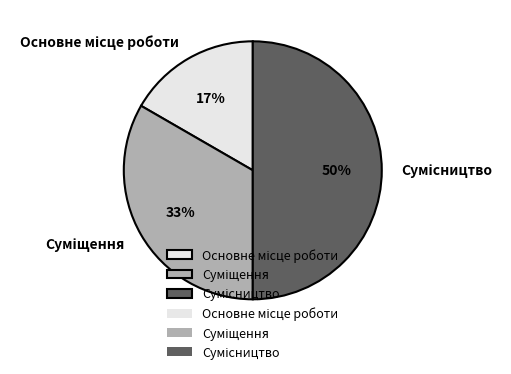

To the nearest percent, what is the average slice percentage?

33%